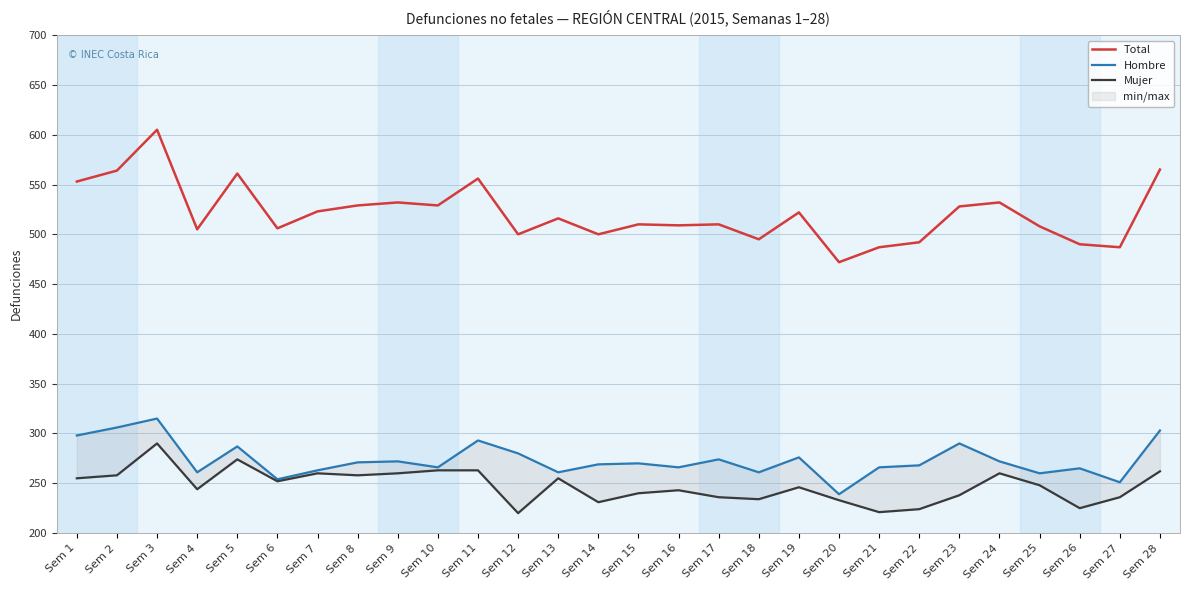

Rank the series at Sem 16 from highest to lowest value.

Total, Hombre, Mujer